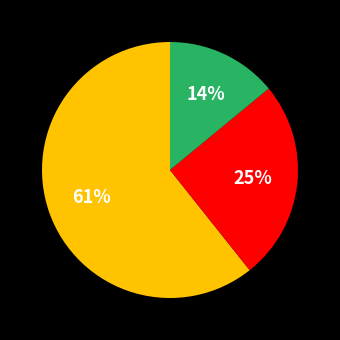

To the nearest percent, what is the difference between the largest and smallest slice percentages?

47%